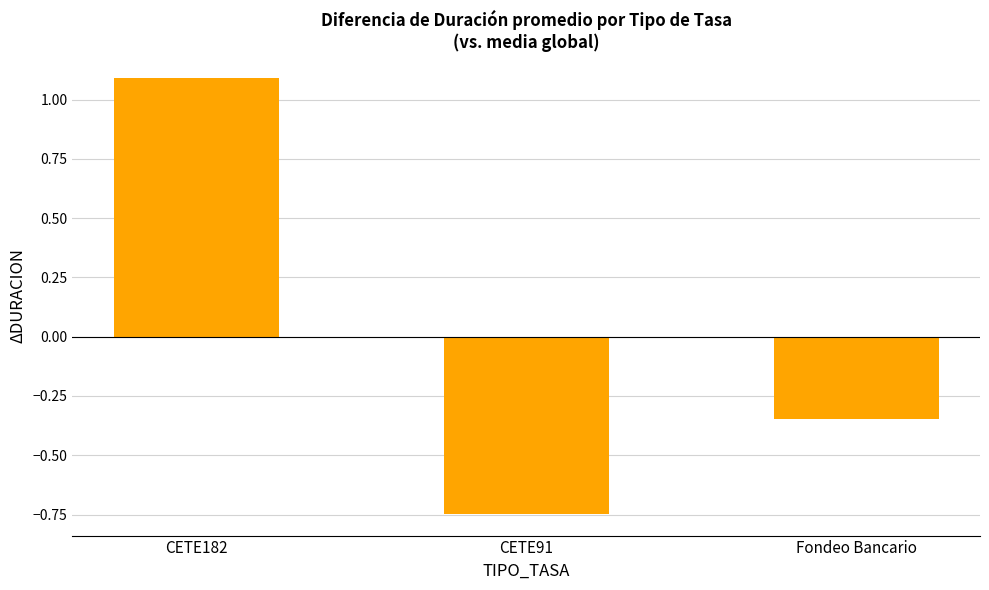

Rank the categories by value from highest to lowest.

CETE182, Fondeo Bancario, CETE91